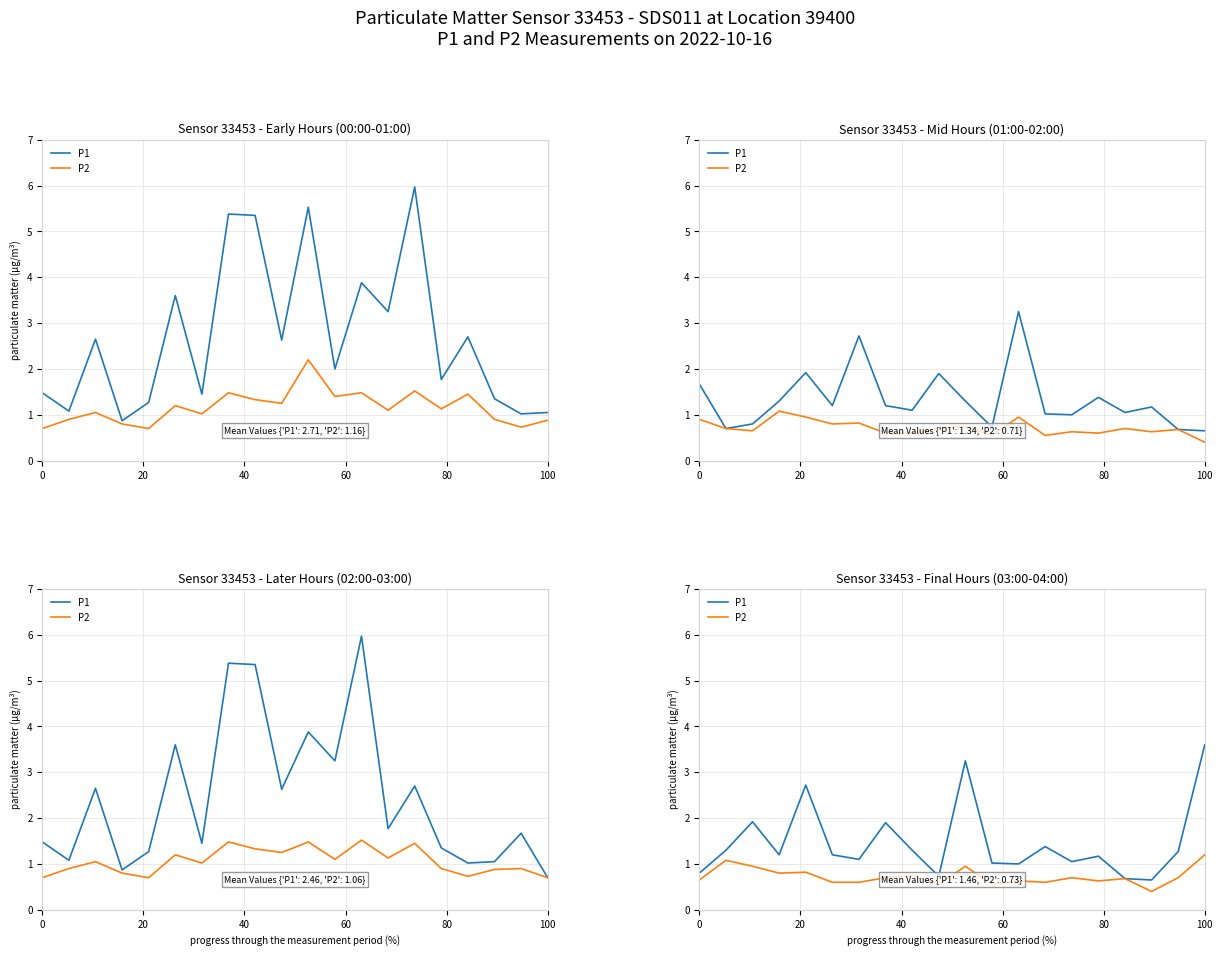

Is this an area chart (filled region under the line)?

No